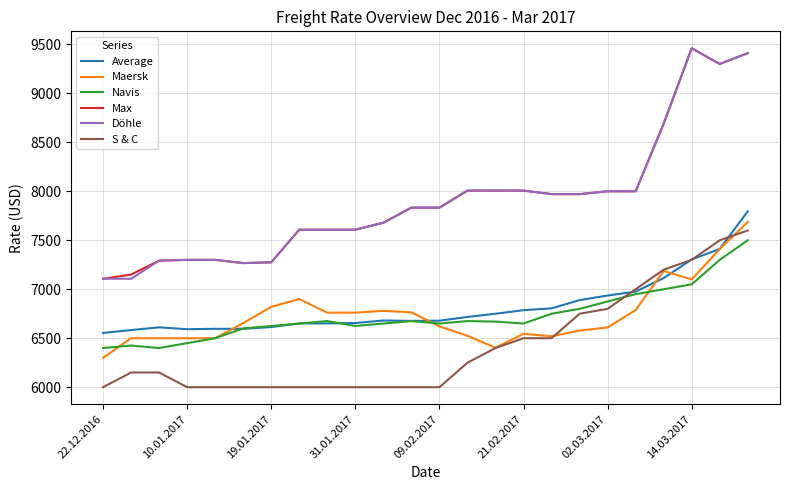

True or false: Döhle and S & C cross at least once.

False